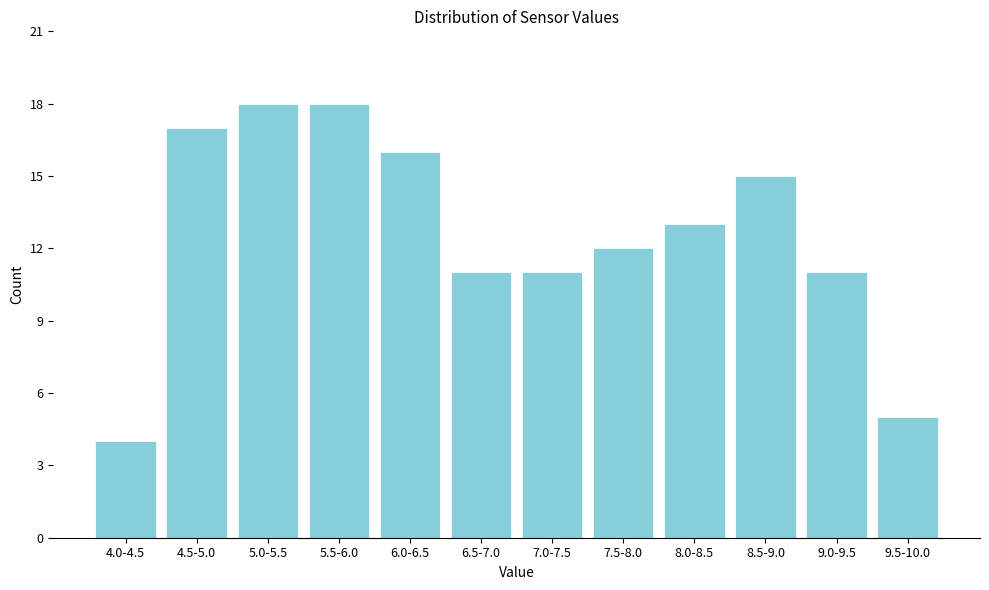

Reading right to left, what are all the values shown in this chart?

5	11	15	13	12	11	11	16	18	18	17	4